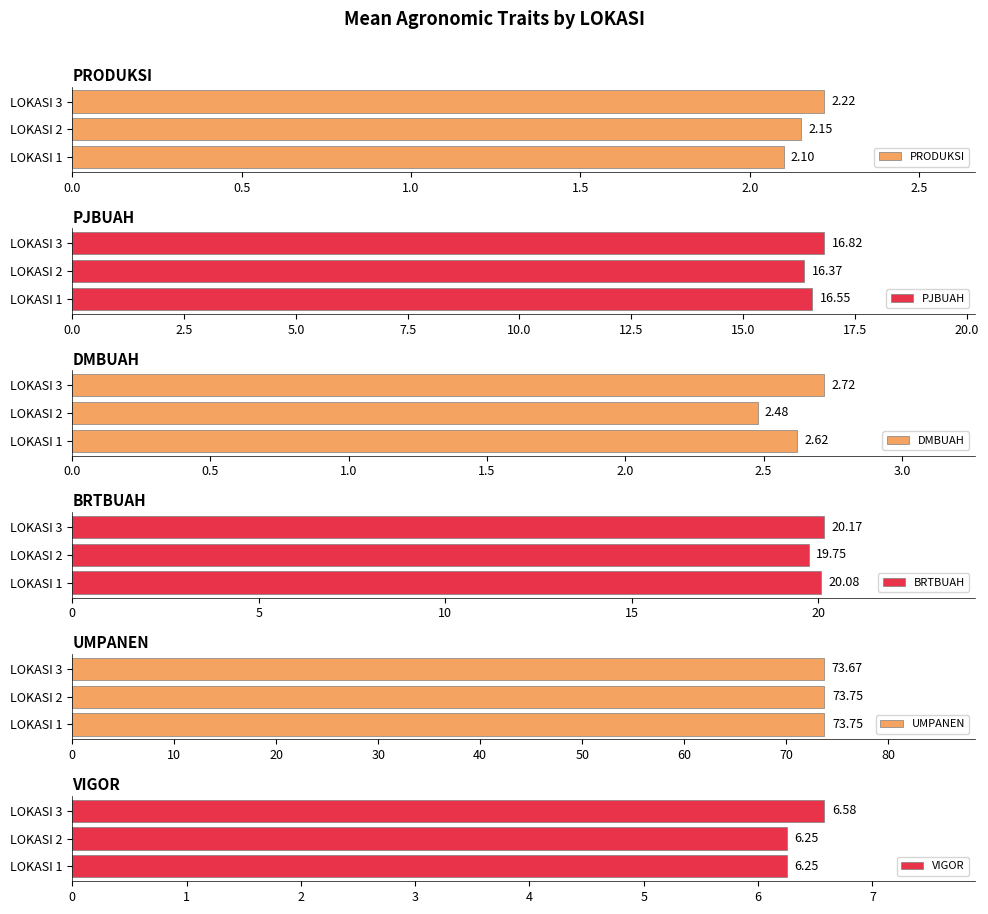

What is the value of the PJBUAH bar at the 2nd from the left?

16.4